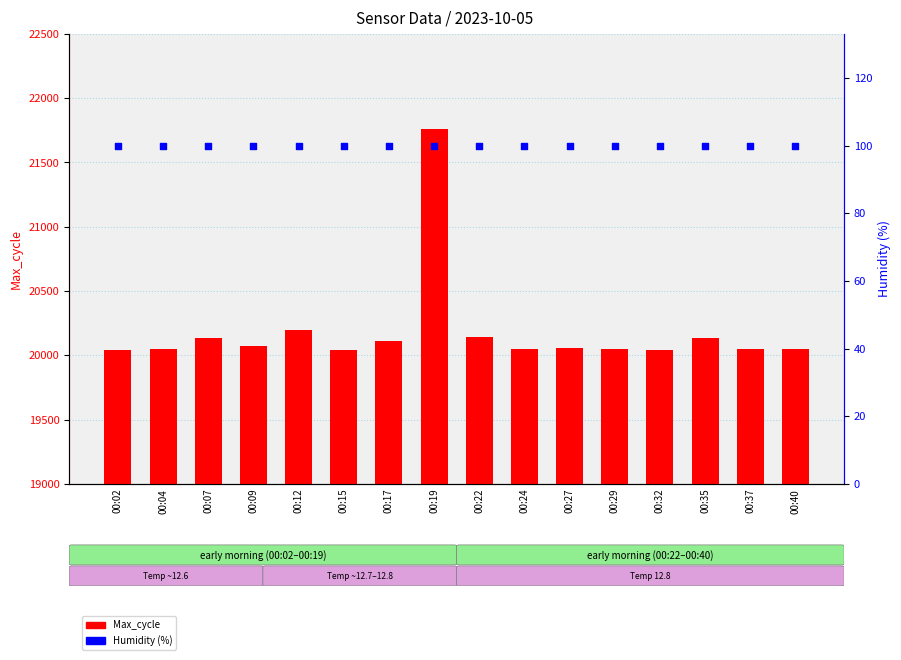

Which series contains the lowest Y value?

Humidity (%)